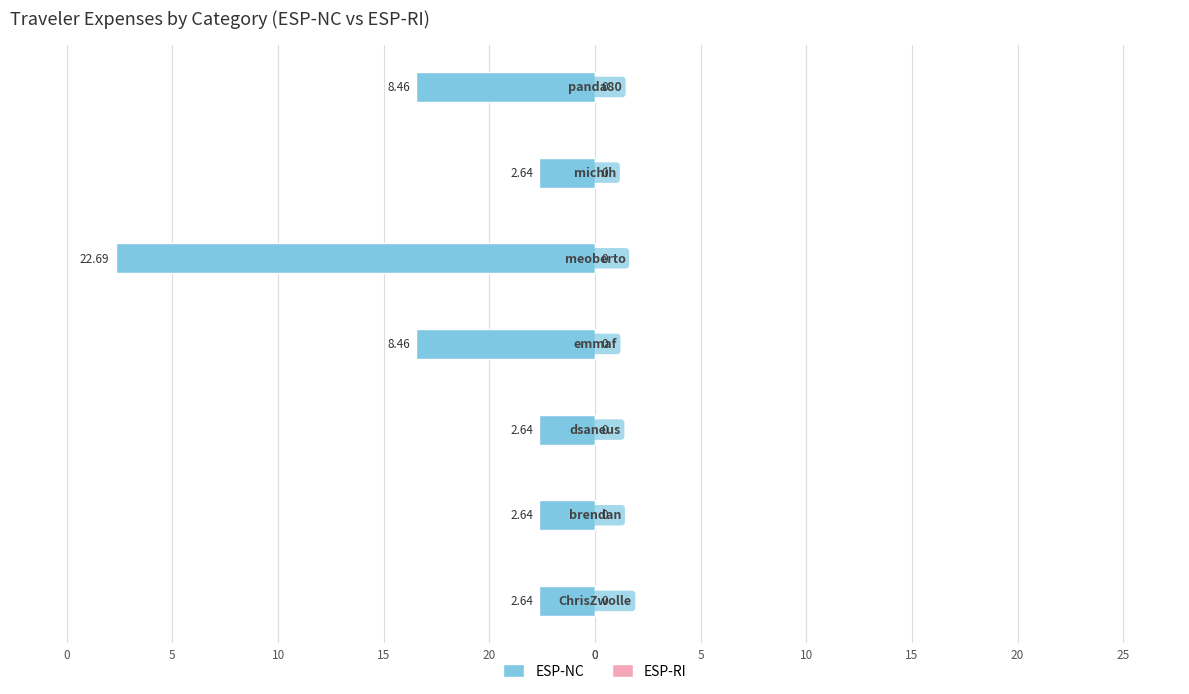

Are the bars horizontal?

Yes